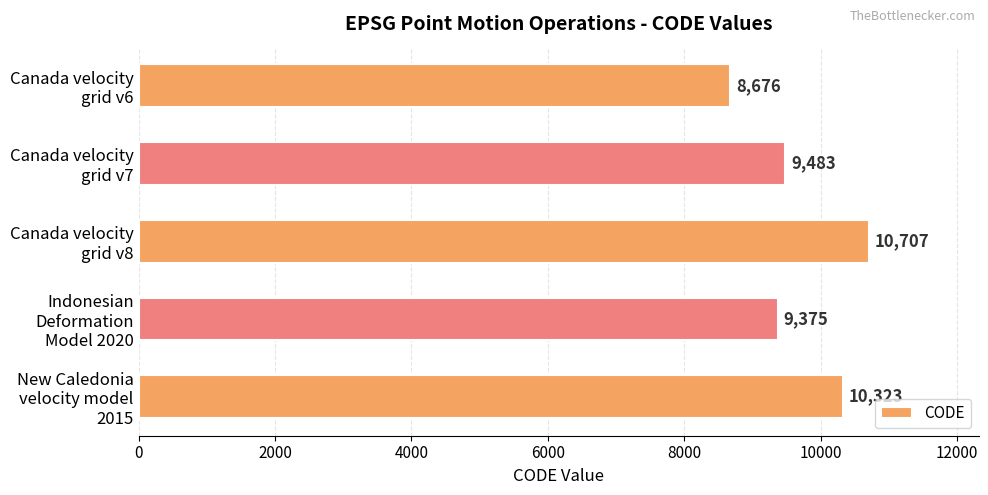

Which category has the highest value across all series?

Canada velocity
grid v8